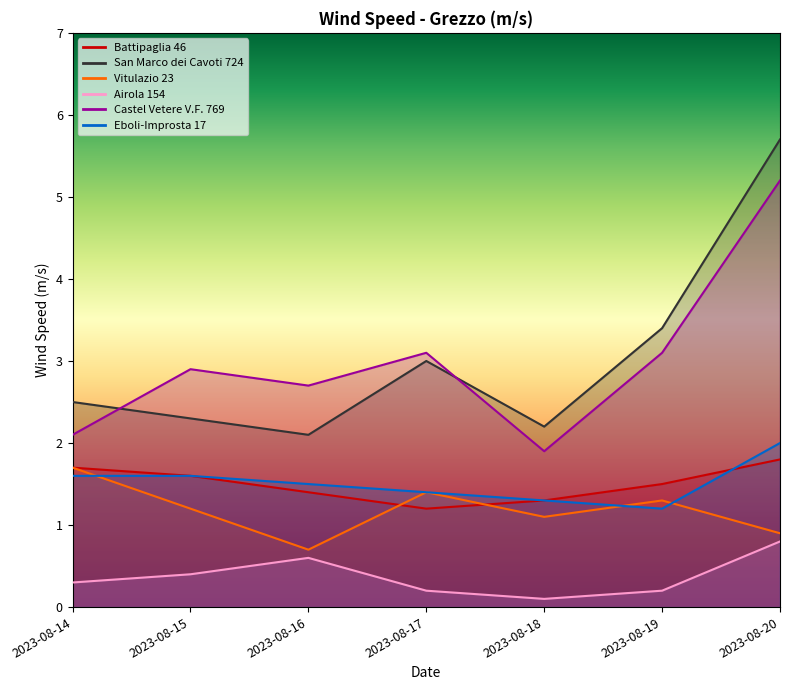

Count the Battipaglia 46 values in the range 1 to 2.

7